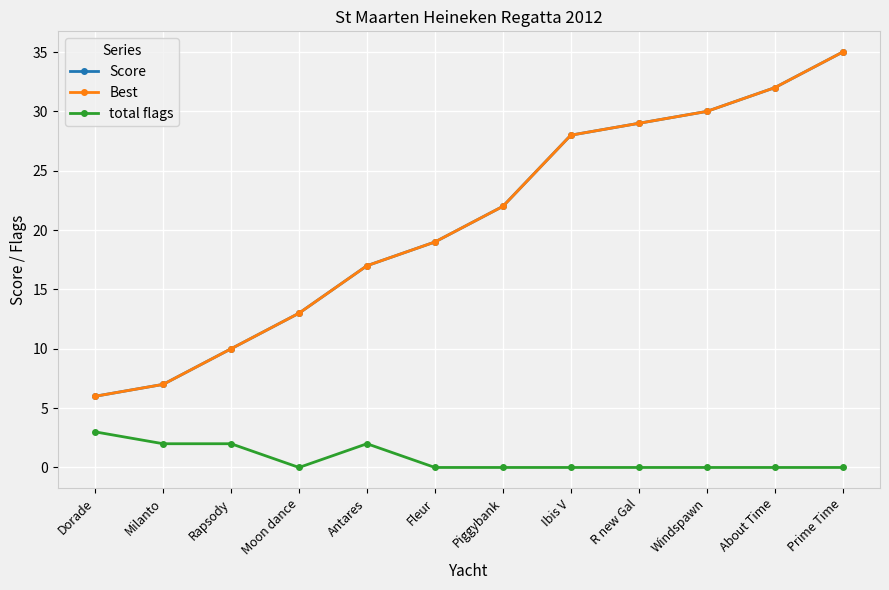

Which series has the largest total across all categories?

Score